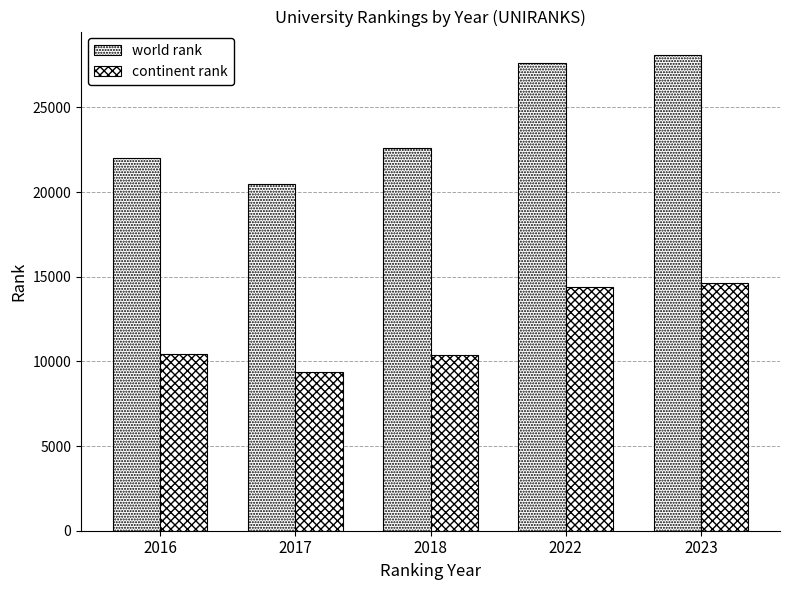

List the labels in order of continent rank value, largest first.

2023, 2022, 2016, 2018, 2017